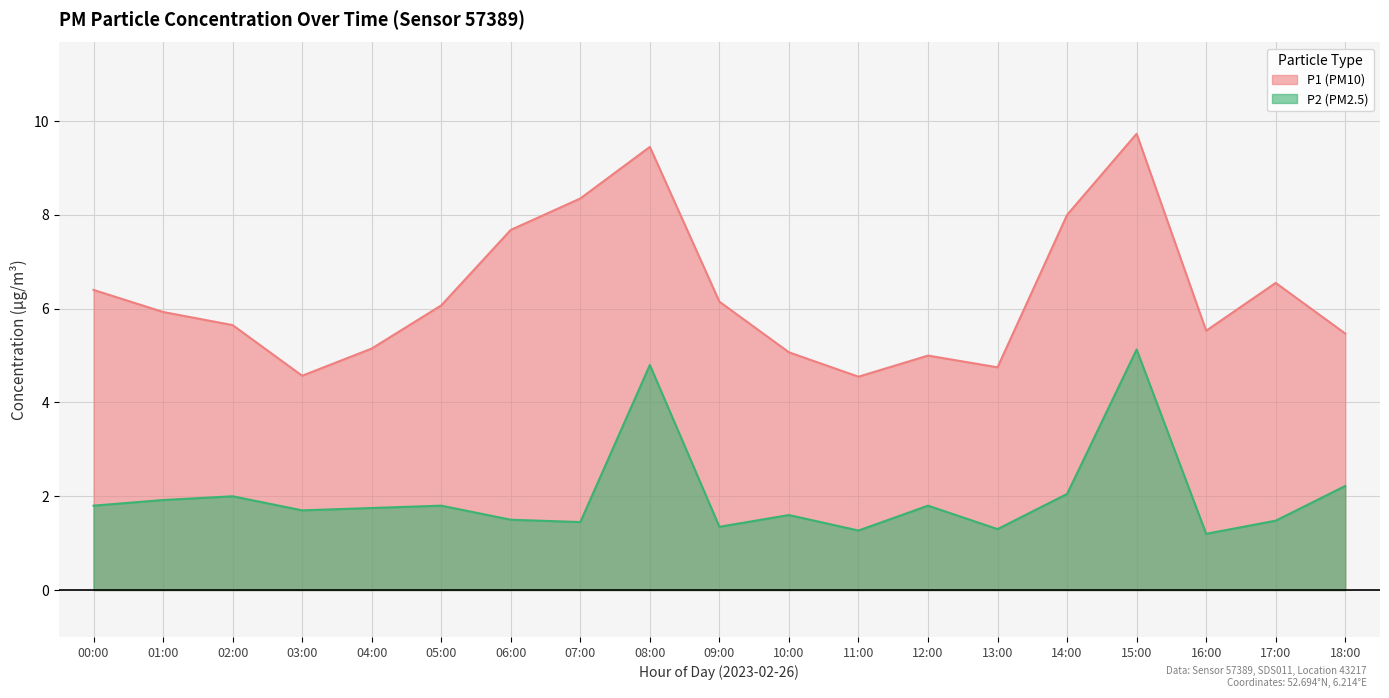

List the labels in order of P1 value, largest first.

15:00, 08:00, 07:00, 14:00, 06:00, 17:00, 00:00, 09:00, 05:00, 01:00, 02:00, 16:00, 18:00, 04:00, 10:00, 12:00, 13:00, 03:00, 11:00